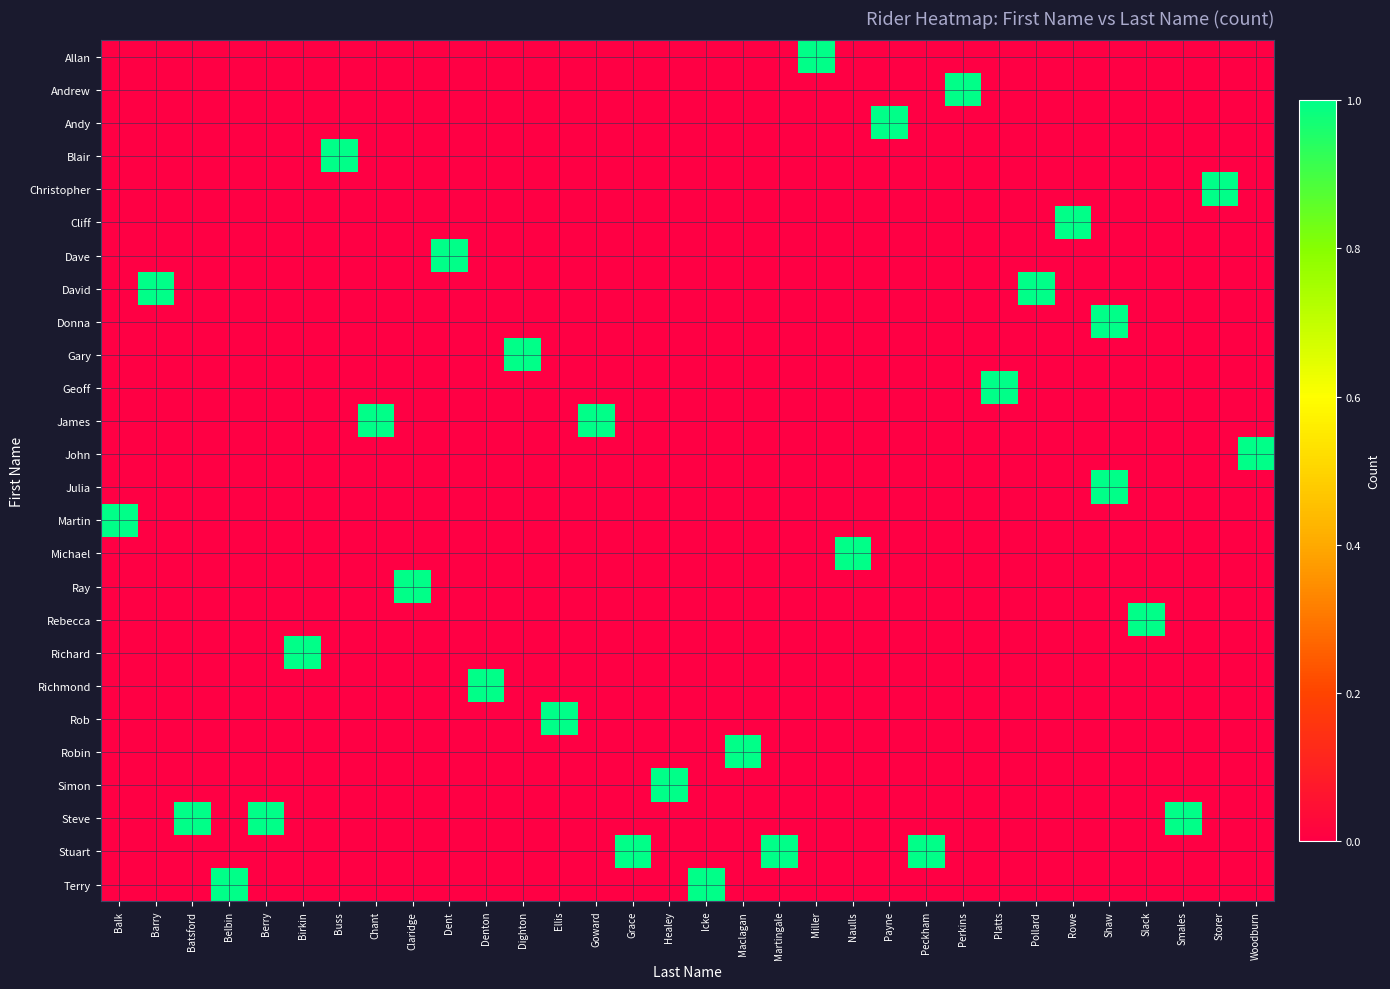

Reading right to left, list all the values displayed in this chart.

Allan: Woodburn=0	Storer=0	Smales=0	Slack=0	Shaw=0	Rowe=0	Pollard=0	Platts=0	Perkins=0	Peckham=0	Payne=0	Naulls=0	Miller=1	Martingale=0	Maclagan=0	Icke=0	Healey=0	Grace=0	Goward=0	Ellis=0	Dighton=0	Denton=0	Dent=0	Claridge=0	Chant=0	Buss=0	Birkin=0	Berry=0	Belbin=0	Batsford=0	Barry=0	Balk=0
Andrew: Woodburn=0	Storer=0	Smales=0	Slack=0	Shaw=0	Rowe=0	Pollard=0	Platts=0	Perkins=1	Peckham=0	Payne=0	Naulls=0	Miller=0	Martingale=0	Maclagan=0	Icke=0	Healey=0	Grace=0	Goward=0	Ellis=0	Dighton=0	Denton=0	Dent=0	Claridge=0	Chant=0	Buss=0	Birkin=0	Berry=0	Belbin=0	Batsford=0	Barry=0	Balk=0
Andy: Woodburn=0	Storer=0	Smales=0	Slack=0	Shaw=0	Rowe=0	Pollard=0	Platts=0	Perkins=0	Peckham=0	Payne=1	Naulls=0	Miller=0	Martingale=0	Maclagan=0	Icke=0	Healey=0	Grace=0	Goward=0	Ellis=0	Dighton=0	Denton=0	Dent=0	Claridge=0	Chant=0	Buss=0	Birkin=0	Berry=0	Belbin=0	Batsford=0	Barry=0	Balk=0
Blair: Woodburn=0	Storer=0	Smales=0	Slack=0	Shaw=0	Rowe=0	Pollard=0	Platts=0	Perkins=0	Peckham=0	Payne=0	Naulls=0	Miller=0	Martingale=0	Maclagan=0	Icke=0	Healey=0	Grace=0	Goward=0	Ellis=0	Dighton=0	Denton=0	Dent=0	Claridge=0	Chant=0	Buss=1	Birkin=0	Berry=0	Belbin=0	Batsford=0	Barry=0	Balk=0
Christopher: Woodburn=0	Storer=1	Smales=0	Slack=0	Shaw=0	Rowe=0	Pollard=0	Platts=0	Perkins=0	Peckham=0	Payne=0	Naulls=0	Miller=0	Martingale=0	Maclagan=0	Icke=0	Healey=0	Grace=0	Goward=0	Ellis=0	Dighton=0	Denton=0	Dent=0	Claridge=0	Chant=0	Buss=0	Birkin=0	Berry=0	Belbin=0	Batsford=0	Barry=0	Balk=0
Cliff: Woodburn=0	Storer=0	Smales=0	Slack=0	Shaw=0	Rowe=1	Pollard=0	Platts=0	Perkins=0	Peckham=0	Payne=0	Naulls=0	Miller=0	Martingale=0	Maclagan=0	Icke=0	Healey=0	Grace=0	Goward=0	Ellis=0	Dighton=0	Denton=0	Dent=0	Claridge=0	Chant=0	Buss=0	Birkin=0	Berry=0	Belbin=0	Batsford=0	Barry=0	Balk=0
Dave: Woodburn=0	Storer=0	Smales=0	Slack=0	Shaw=0	Rowe=0	Pollard=0	Platts=0	Perkins=0	Peckham=0	Payne=0	Naulls=0	Miller=0	Martingale=0	Maclagan=0	Icke=0	Healey=0	Grace=0	Goward=0	Ellis=0	Dighton=0	Denton=0	Dent=1	Claridge=0	Chant=0	Buss=0	Birkin=0	Berry=0	Belbin=0	Batsford=0	Barry=0	Balk=0
David: Woodburn=0	Storer=0	Smales=0	Slack=0	Shaw=0	Rowe=0	Pollard=1	Platts=0	Perkins=0	Peckham=0	Payne=0	Naulls=0	Miller=0	Martingale=0	Maclagan=0	Icke=0	Healey=0	Grace=0	Goward=0	Ellis=0	Dighton=0	Denton=0	Dent=0	Claridge=0	Chant=0	Buss=0	Birkin=0	Berry=0	Belbin=0	Batsford=0	Barry=1	Balk=0
Donna: Woodburn=0	Storer=0	Smales=0	Slack=0	Shaw=1	Rowe=0	Pollard=0	Platts=0	Perkins=0	Peckham=0	Payne=0	Naulls=0	Miller=0	Martingale=0	Maclagan=0	Icke=0	Healey=0	Grace=0	Goward=0	Ellis=0	Dighton=0	Denton=0	Dent=0	Claridge=0	Chant=0	Buss=0	Birkin=0	Berry=0	Belbin=0	Batsford=0	Barry=0	Balk=0
Gary: Woodburn=0	Storer=0	Smales=0	Slack=0	Shaw=0	Rowe=0	Pollard=0	Platts=0	Perkins=0	Peckham=0	Payne=0	Naulls=0	Miller=0	Martingale=0	Maclagan=0	Icke=0	Healey=0	Grace=0	Goward=0	Ellis=0	Dighton=1	Denton=0	Dent=0	Claridge=0	Chant=0	Buss=0	Birkin=0	Berry=0	Belbin=0	Batsford=0	Barry=0	Balk=0
Geoff: Woodburn=0	Storer=0	Smales=0	Slack=0	Shaw=0	Rowe=0	Pollard=0	Platts=1	Perkins=0	Peckham=0	Payne=0	Naulls=0	Miller=0	Martingale=0	Maclagan=0	Icke=0	Healey=0	Grace=0	Goward=0	Ellis=0	Dighton=0	Denton=0	Dent=0	Claridge=0	Chant=0	Buss=0	Birkin=0	Berry=0	Belbin=0	Batsford=0	Barry=0	Balk=0
James: Woodburn=0	Storer=0	Smales=0	Slack=0	Shaw=0	Rowe=0	Pollard=0	Platts=0	Perkins=0	Peckham=0	Payne=0	Naulls=0	Miller=0	Martingale=0	Maclagan=0	Icke=0	Healey=0	Grace=0	Goward=1	Ellis=0	Dighton=0	Denton=0	Dent=0	Claridge=0	Chant=1	Buss=0	Birkin=0	Berry=0	Belbin=0	Batsford=0	Barry=0	Balk=0
John: Woodburn=1	Storer=0	Smales=0	Slack=0	Shaw=0	Rowe=0	Pollard=0	Platts=0	Perkins=0	Peckham=0	Payne=0	Naulls=0	Miller=0	Martingale=0	Maclagan=0	Icke=0	Healey=0	Grace=0	Goward=0	Ellis=0	Dighton=0	Denton=0	Dent=0	Claridge=0	Chant=0	Buss=0	Birkin=0	Berry=0	Belbin=0	Batsford=0	Barry=0	Balk=0
Julia: Woodburn=0	Storer=0	Smales=0	Slack=0	Shaw=1	Rowe=0	Pollard=0	Platts=0	Perkins=0	Peckham=0	Payne=0	Naulls=0	Miller=0	Martingale=0	Maclagan=0	Icke=0	Healey=0	Grace=0	Goward=0	Ellis=0	Dighton=0	Denton=0	Dent=0	Claridge=0	Chant=0	Buss=0	Birkin=0	Berry=0	Belbin=0	Batsford=0	Barry=0	Balk=0
Martin: Woodburn=0	Storer=0	Smales=0	Slack=0	Shaw=0	Rowe=0	Pollard=0	Platts=0	Perkins=0	Peckham=0	Payne=0	Naulls=0	Miller=0	Martingale=0	Maclagan=0	Icke=0	Healey=0	Grace=0	Goward=0	Ellis=0	Dighton=0	Denton=0	Dent=0	Claridge=0	Chant=0	Buss=0	Birkin=0	Berry=0	Belbin=0	Batsford=0	Barry=0	Balk=1
Michael: Woodburn=0	Storer=0	Smales=0	Slack=0	Shaw=0	Rowe=0	Pollard=0	Platts=0	Perkins=0	Peckham=0	Payne=0	Naulls=1	Miller=0	Martingale=0	Maclagan=0	Icke=0	Healey=0	Grace=0	Goward=0	Ellis=0	Dighton=0	Denton=0	Dent=0	Claridge=0	Chant=0	Buss=0	Birkin=0	Berry=0	Belbin=0	Batsford=0	Barry=0	Balk=0
Ray: Woodburn=0	Storer=0	Smales=0	Slack=0	Shaw=0	Rowe=0	Pollard=0	Platts=0	Perkins=0	Peckham=0	Payne=0	Naulls=0	Miller=0	Martingale=0	Maclagan=0	Icke=0	Healey=0	Grace=0	Goward=0	Ellis=0	Dighton=0	Denton=0	Dent=0	Claridge=1	Chant=0	Buss=0	Birkin=0	Berry=0	Belbin=0	Batsford=0	Barry=0	Balk=0
Rebecca: Woodburn=0	Storer=0	Smales=0	Slack=1	Shaw=0	Rowe=0	Pollard=0	Platts=0	Perkins=0	Peckham=0	Payne=0	Naulls=0	Miller=0	Martingale=0	Maclagan=0	Icke=0	Healey=0	Grace=0	Goward=0	Ellis=0	Dighton=0	Denton=0	Dent=0	Claridge=0	Chant=0	Buss=0	Birkin=0	Berry=0	Belbin=0	Batsford=0	Barry=0	Balk=0
Richard: Woodburn=0	Storer=0	Smales=0	Slack=0	Shaw=0	Rowe=0	Pollard=0	Platts=0	Perkins=0	Peckham=0	Payne=0	Naulls=0	Miller=0	Martingale=0	Maclagan=0	Icke=0	Healey=0	Grace=0	Goward=0	Ellis=0	Dighton=0	Denton=0	Dent=0	Claridge=0	Chant=0	Buss=0	Birkin=1	Berry=0	Belbin=0	Batsford=0	Barry=0	Balk=0
Richmond: Woodburn=0	Storer=0	Smales=0	Slack=0	Shaw=0	Rowe=0	Pollard=0	Platts=0	Perkins=0	Peckham=0	Payne=0	Naulls=0	Miller=0	Martingale=0	Maclagan=0	Icke=0	Healey=0	Grace=0	Goward=0	Ellis=0	Dighton=0	Denton=1	Dent=0	Claridge=0	Chant=0	Buss=0	Birkin=0	Berry=0	Belbin=0	Batsford=0	Barry=0	Balk=0
Rob: Woodburn=0	Storer=0	Smales=0	Slack=0	Shaw=0	Rowe=0	Pollard=0	Platts=0	Perkins=0	Peckham=0	Payne=0	Naulls=0	Miller=0	Martingale=0	Maclagan=0	Icke=0	Healey=0	Grace=0	Goward=0	Ellis=1	Dighton=0	Denton=0	Dent=0	Claridge=0	Chant=0	Buss=0	Birkin=0	Berry=0	Belbin=0	Batsford=0	Barry=0	Balk=0
Robin: Woodburn=0	Storer=0	Smales=0	Slack=0	Shaw=0	Rowe=0	Pollard=0	Platts=0	Perkins=0	Peckham=0	Payne=0	Naulls=0	Miller=0	Martingale=0	Maclagan=1	Icke=0	Healey=0	Grace=0	Goward=0	Ellis=0	Dighton=0	Denton=0	Dent=0	Claridge=0	Chant=0	Buss=0	Birkin=0	Berry=0	Belbin=0	Batsford=0	Barry=0	Balk=0
Simon: Woodburn=0	Storer=0	Smales=0	Slack=0	Shaw=0	Rowe=0	Pollard=0	Platts=0	Perkins=0	Peckham=0	Payne=0	Naulls=0	Miller=0	Martingale=0	Maclagan=0	Icke=0	Healey=1	Grace=0	Goward=0	Ellis=0	Dighton=0	Denton=0	Dent=0	Claridge=0	Chant=0	Buss=0	Birkin=0	Berry=0	Belbin=0	Batsford=0	Barry=0	Balk=0
Steve: Woodburn=0	Storer=0	Smales=1	Slack=0	Shaw=0	Rowe=0	Pollard=0	Platts=0	Perkins=0	Peckham=0	Payne=0	Naulls=0	Miller=0	Martingale=0	Maclagan=0	Icke=0	Healey=0	Grace=0	Goward=0	Ellis=0	Dighton=0	Denton=0	Dent=0	Claridge=0	Chant=0	Buss=0	Birkin=0	Berry=1	Belbin=0	Batsford=1	Barry=0	Balk=0
Stuart: Woodburn=0	Storer=0	Smales=0	Slack=0	Shaw=0	Rowe=0	Pollard=0	Platts=0	Perkins=0	Peckham=1	Payne=0	Naulls=0	Miller=0	Martingale=1	Maclagan=0	Icke=0	Healey=0	Grace=1	Goward=0	Ellis=0	Dighton=0	Denton=0	Dent=0	Claridge=0	Chant=0	Buss=0	Birkin=0	Berry=0	Belbin=0	Batsford=0	Barry=0	Balk=0
Terry: Woodburn=0	Storer=0	Smales=0	Slack=0	Shaw=0	Rowe=0	Pollard=0	Platts=0	Perkins=0	Peckham=0	Payne=0	Naulls=0	Miller=0	Martingale=0	Maclagan=0	Icke=1	Healey=0	Grace=0	Goward=0	Ellis=0	Dighton=0	Denton=0	Dent=0	Claridge=0	Chant=0	Buss=0	Birkin=0	Berry=0	Belbin=1	Batsford=0	Barry=0	Balk=0